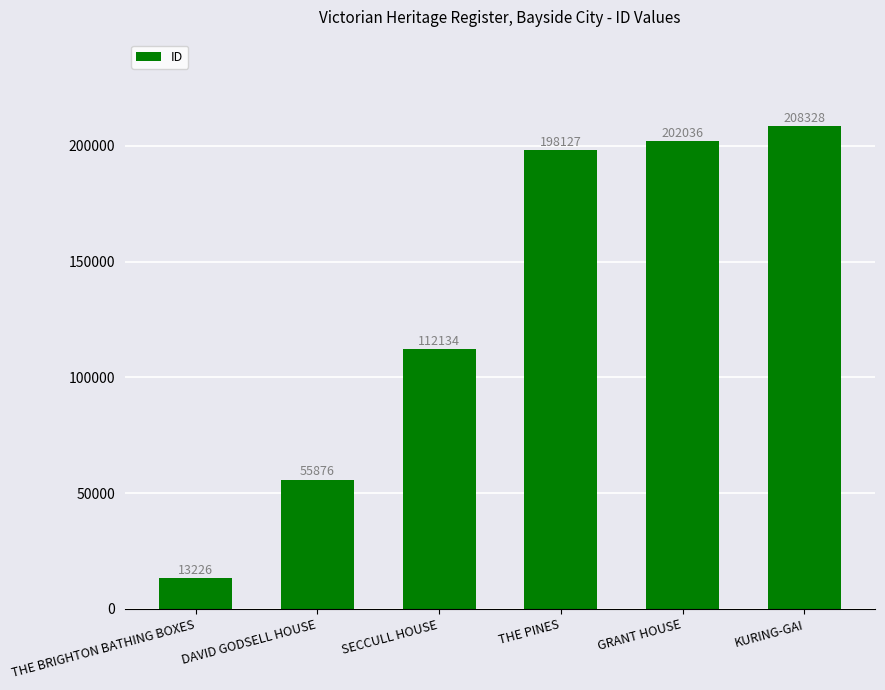

Reading right to left, list all the values displayed in this chart.

KURING-GAI=208328	GRANT HOUSE=202036	THE PINES=198127	SECCULL HOUSE=112134	DAVID GODSELL HOUSE=55876	THE BRIGHTON BATHING BOXES=13226